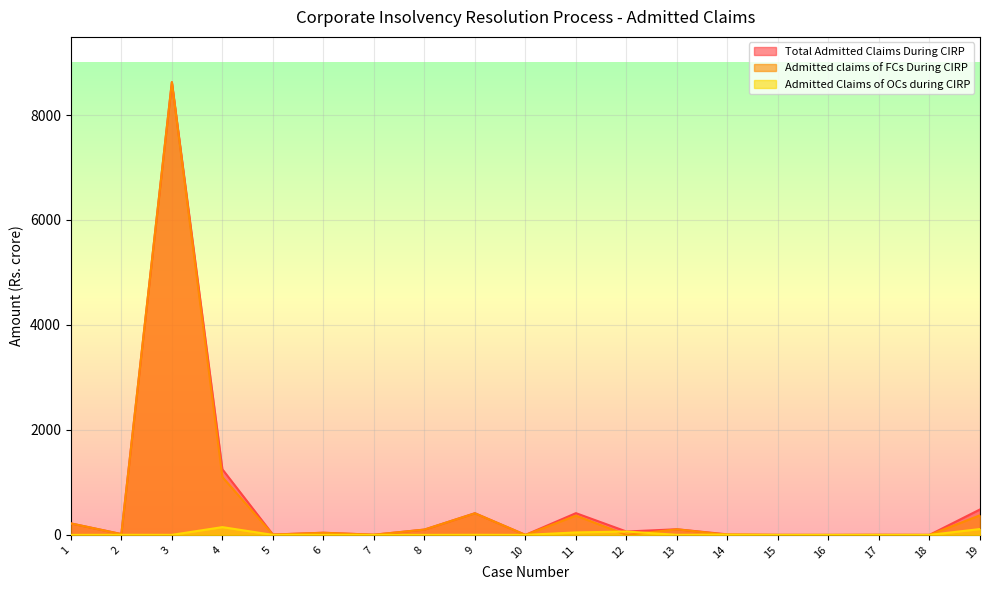

Reading right to left, what are all the values shown in this chart?

Total Admitted Claims During CIRP: 484.8	0.2	1.6	0.0	0.7	10.0	107.6	64.3	414.4	0.0	413.2	101.2	3.5	41.4	7.0	1250.3	8625.9	16.4	219.1
Admitted claims of FCs During CIRP: 373.3	0.0	1.6	0.0	0.6	3.2	106.3	0.0	367.1	0.0	411.4	101.2	3.5	40.6	6.4	1102.3	8625.0	14.7	219.1
Admitted Claims of OCs during CIRP: 111.5	0.2	0.0	0.0	0.1	6.8	1.3	64.3	47.3	0.0	1.9	0.0	0.0	0.7	0.6	148.0	0.9	1.6	0.0